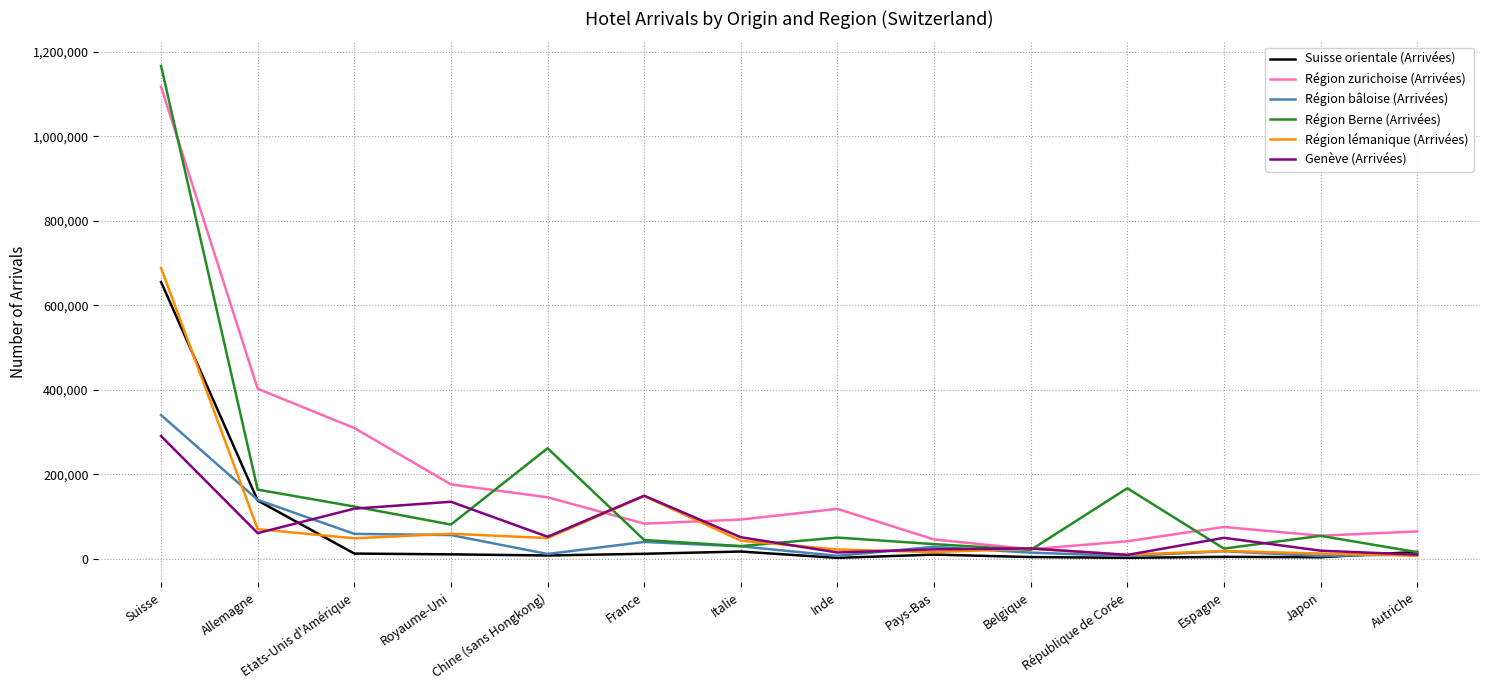

What is the highest value of the Région zurichoise (Arrivées) series?

1116921